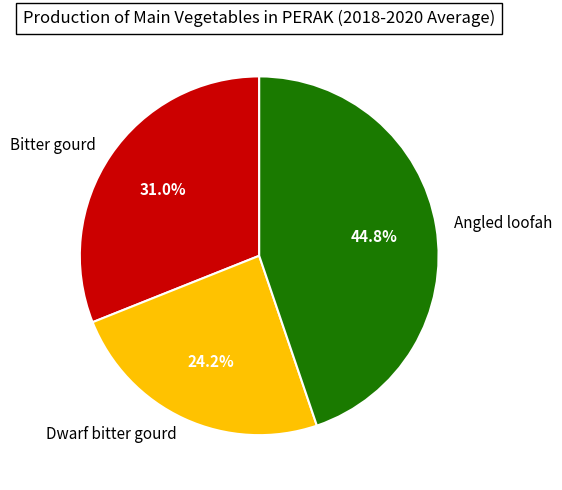

Is there any slice that represents more than half of the pie?

No